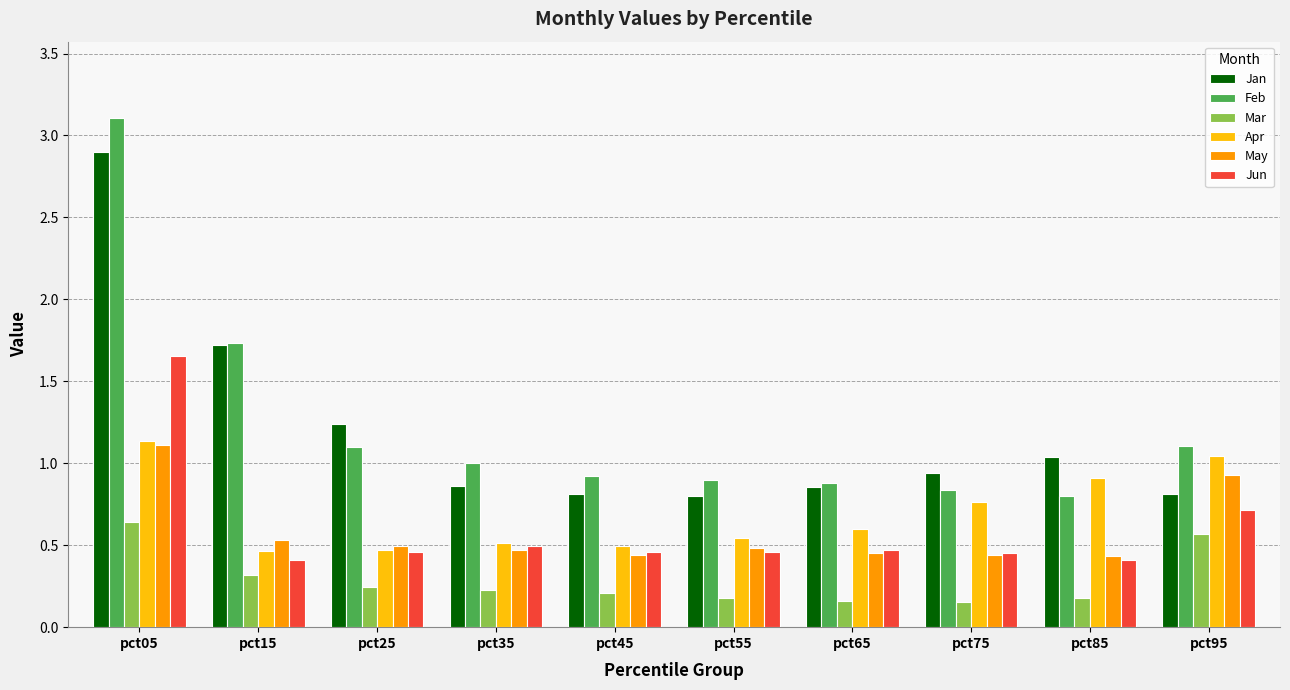

What is the maximum value shown in the chart?

3.1